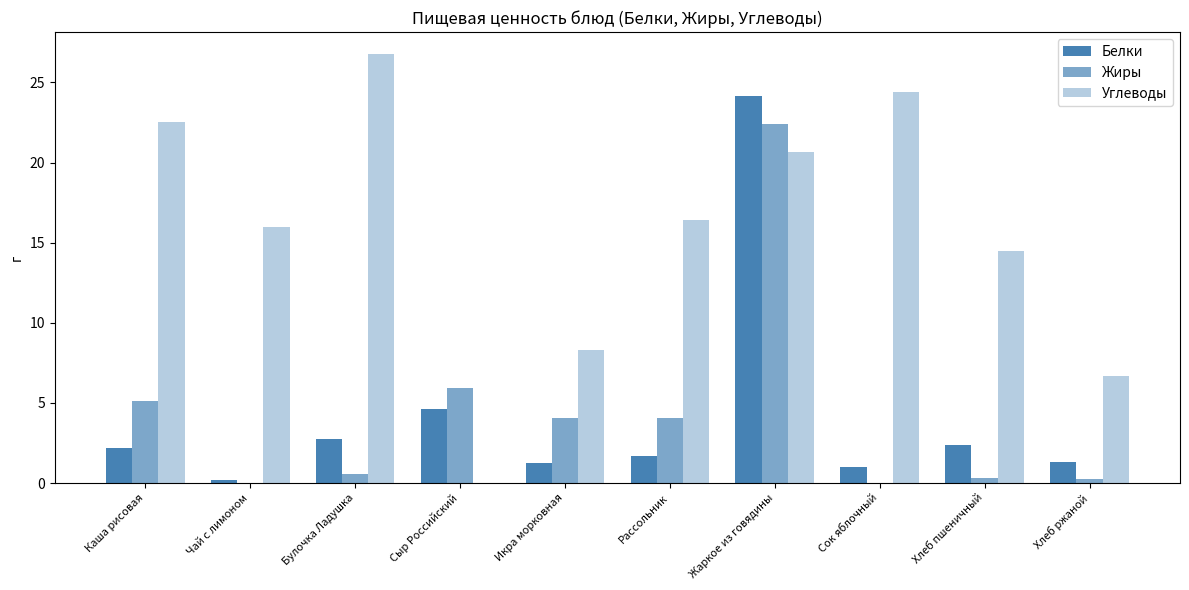

How many distinct data groups are displayed?

3